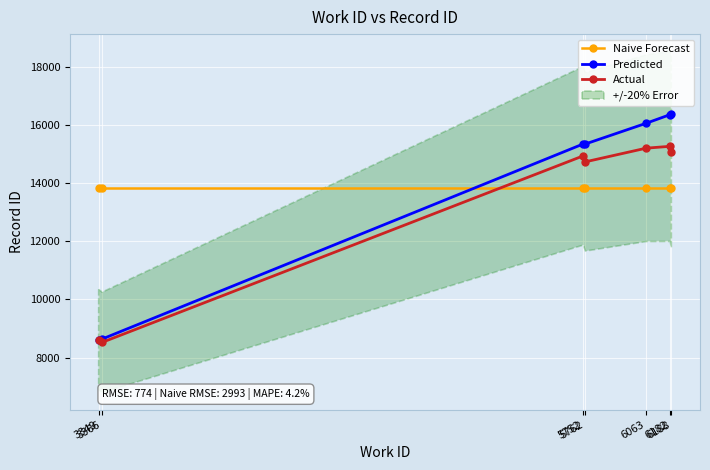

True or false: Actual has a value of 14942.6 at 5752.

True